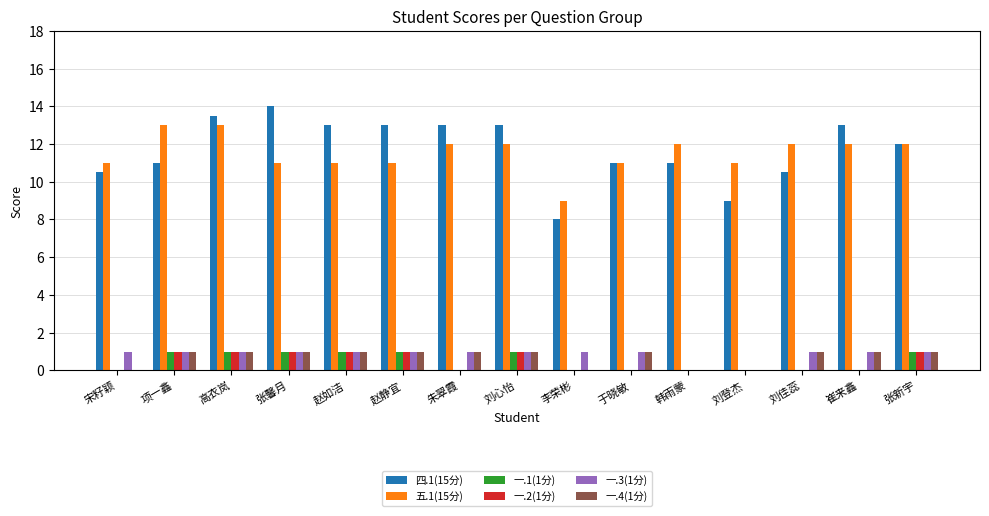

Count the number of categories in the chart.

15